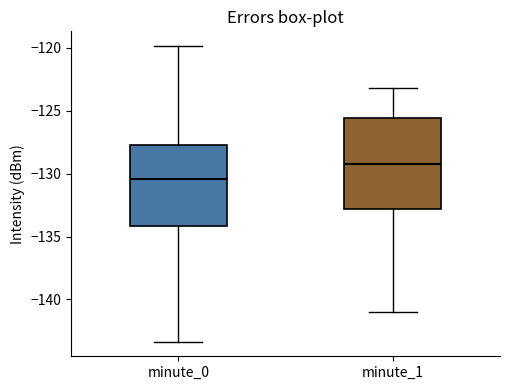

Reading left to right, transcribe this box plot: for each box, give where its median line is, the range the box spans, and where its two whiskers end, as read against the y-axis. The values are not printed on the chart, so give them approximately, as read against the axis.

minute_0: median -130.5, box -134.0 to -127.5, whiskers -143.5 to -120.0
minute_1: median -129.0, box -133.0 to -125.5, whiskers -141.0 to -123.0